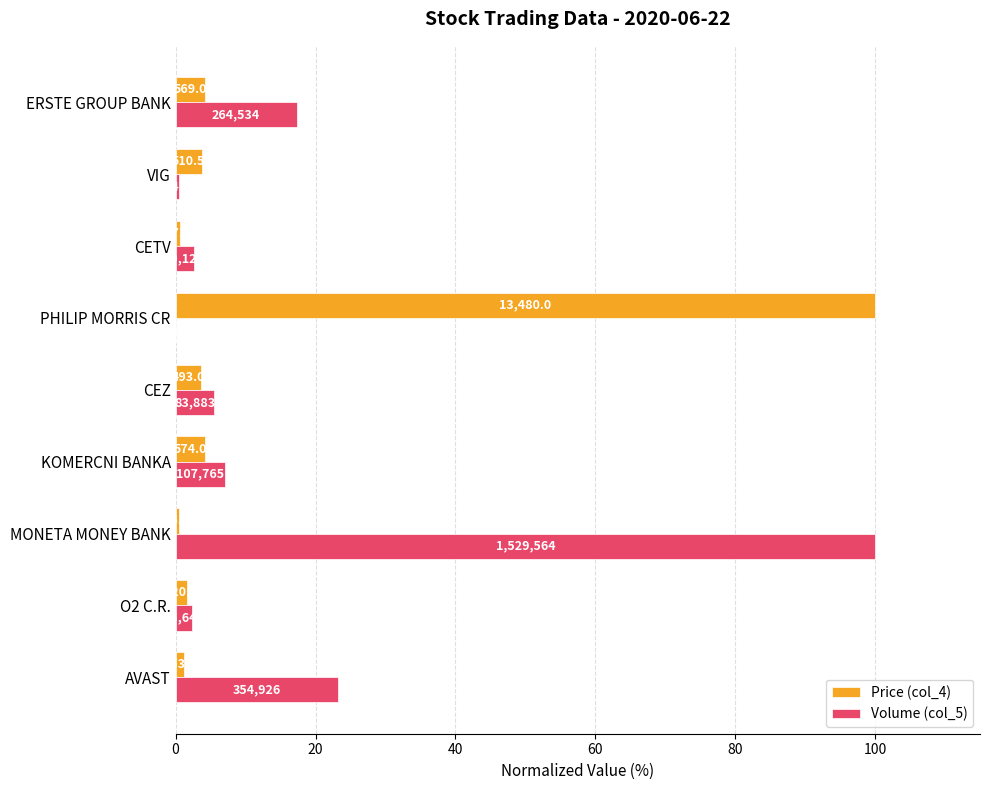

What are all the series names shown in the legend?

Price (col_4), Volume (col_5)